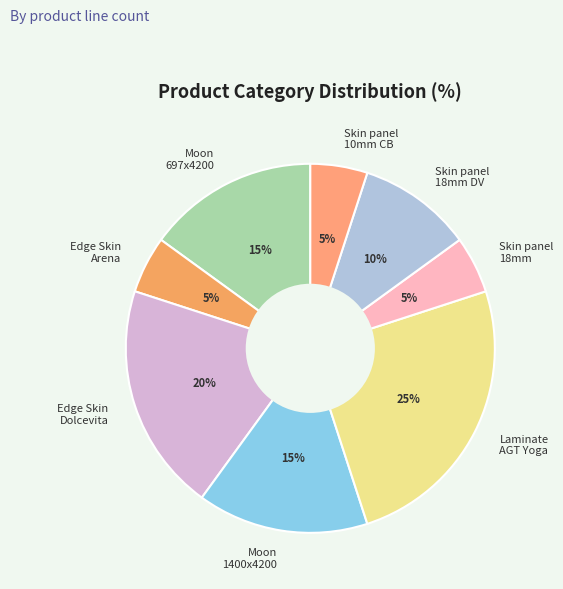

How many segments does this pie chart have?

8